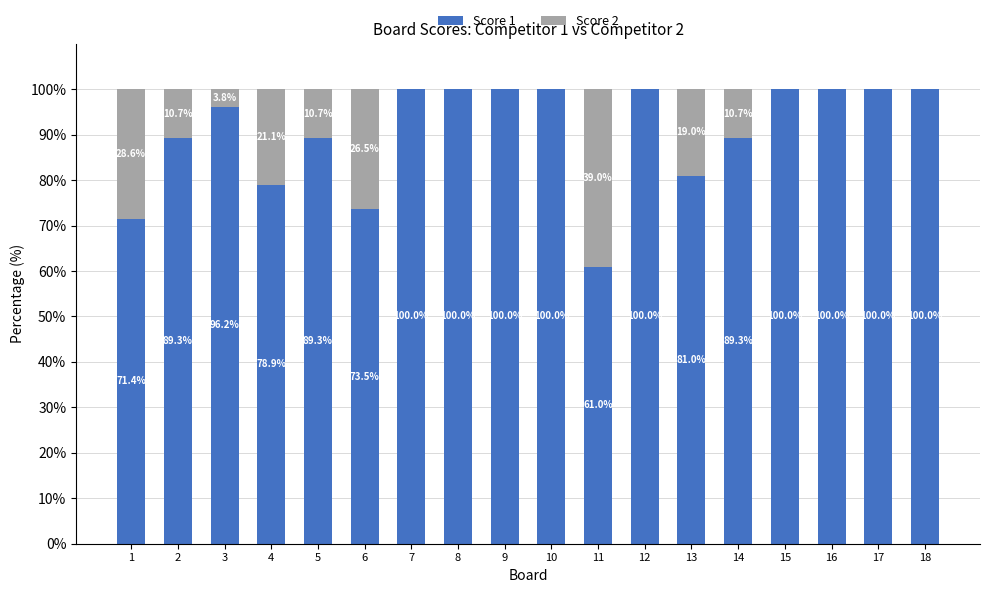

What is the sum of the Score 1 values at 5 and 8?

189.3